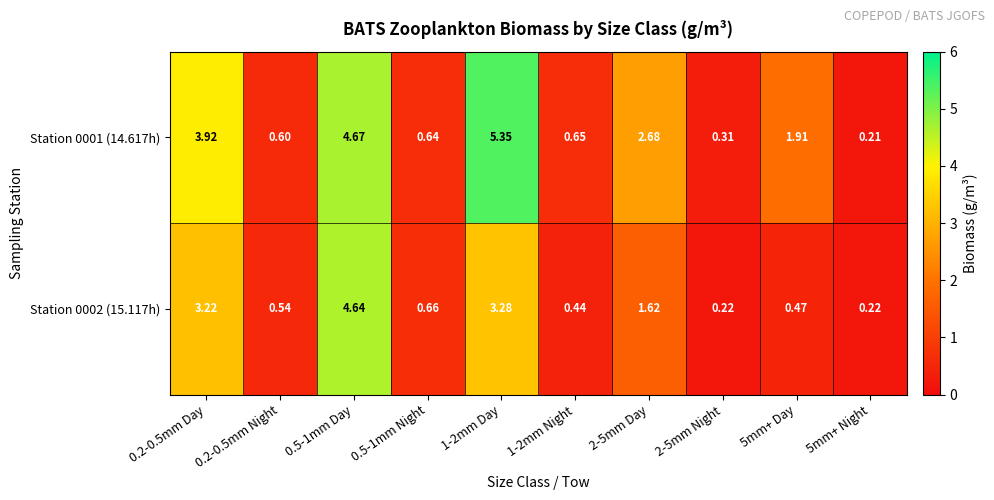

Is the value of Station 0001 (14.617h) at 2-5mm Day greater than the value of Station 0002 (15.117h) at 1-2mm Day?

No